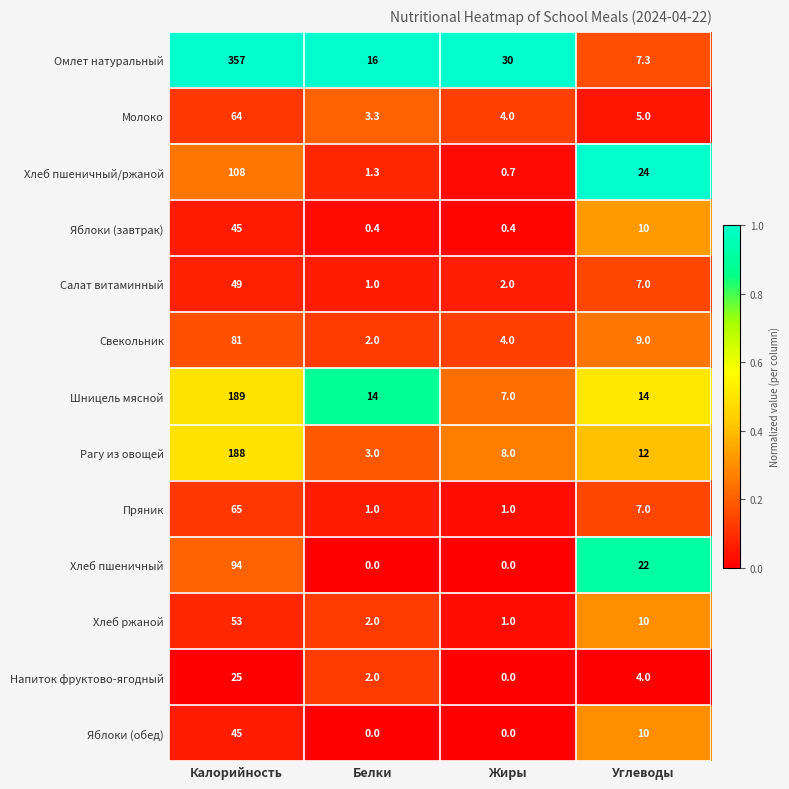

At which label is Напиток фруктово-ягодный closest to 12?

Углеводы